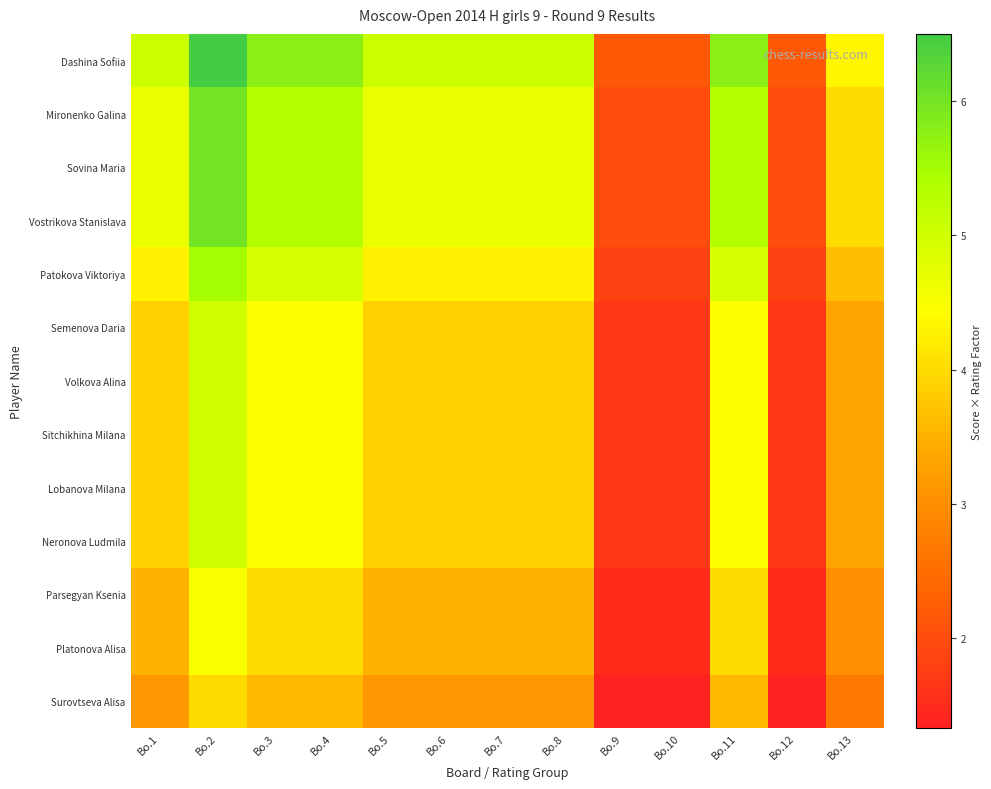

At which category is the sum across all series the highest?

Bo.2